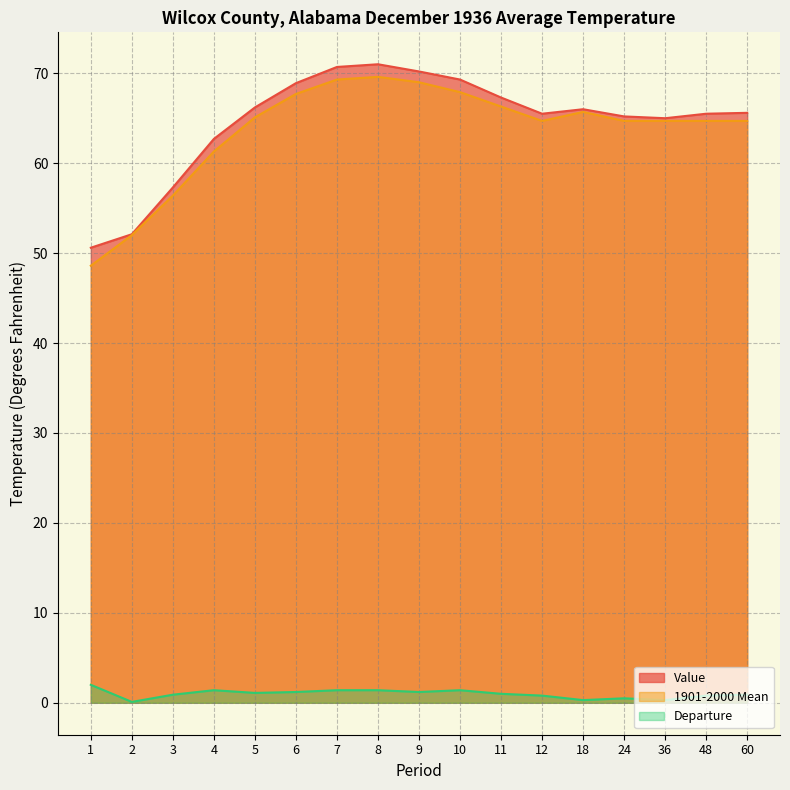

What is the total value across all series at 18?

132.0